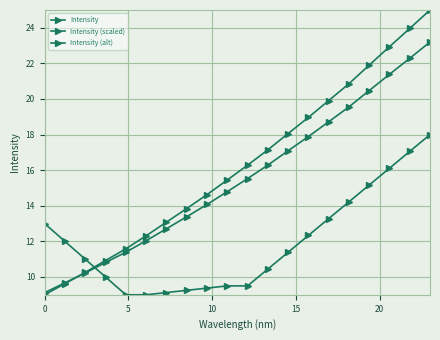

What is the highest value of the Intensity (alt) series?

18.0